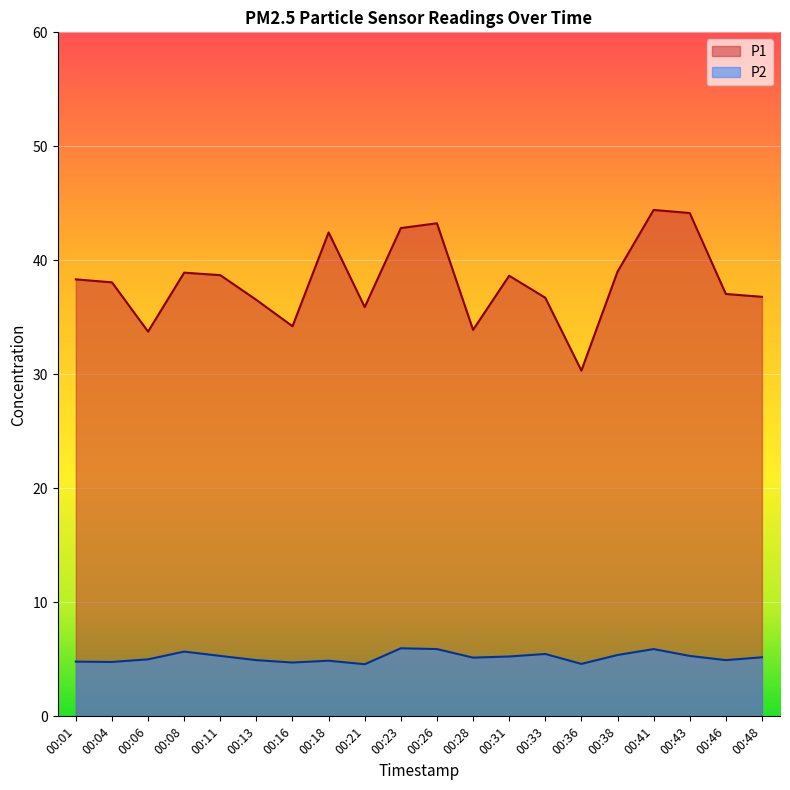

At which category is the sum across all series the highest?

00:41